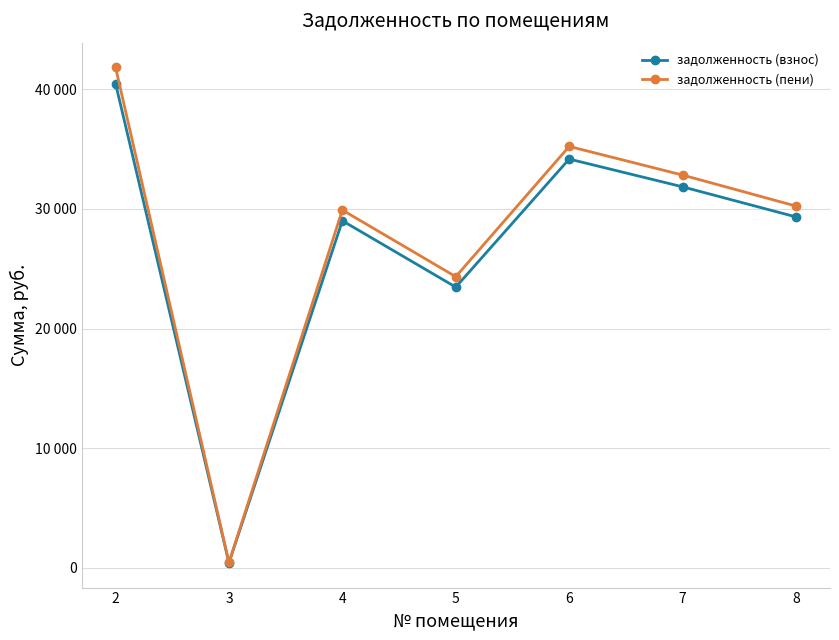

Where is the first local maximum for задолженность (пени)?

4